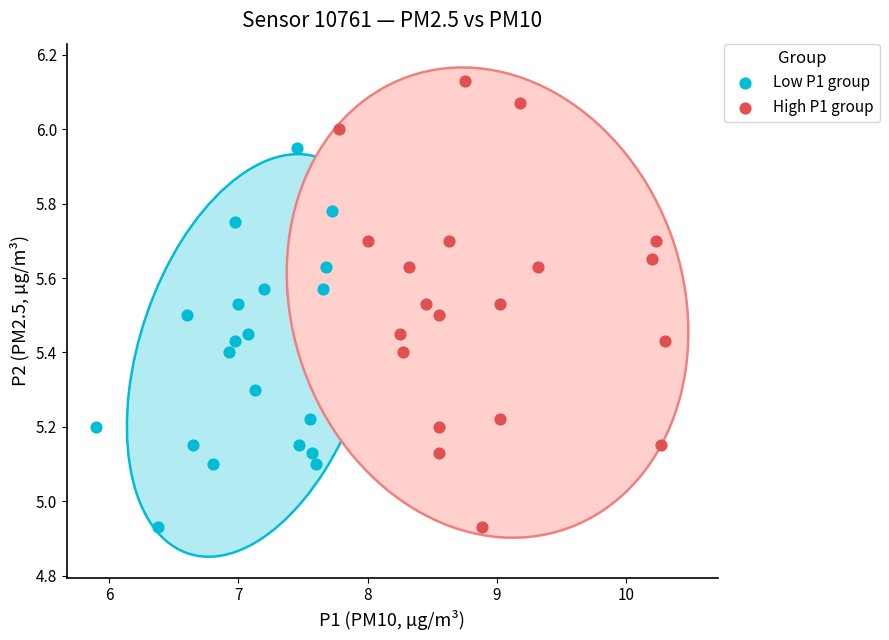

Which series contains the highest Y value?

High P1 group